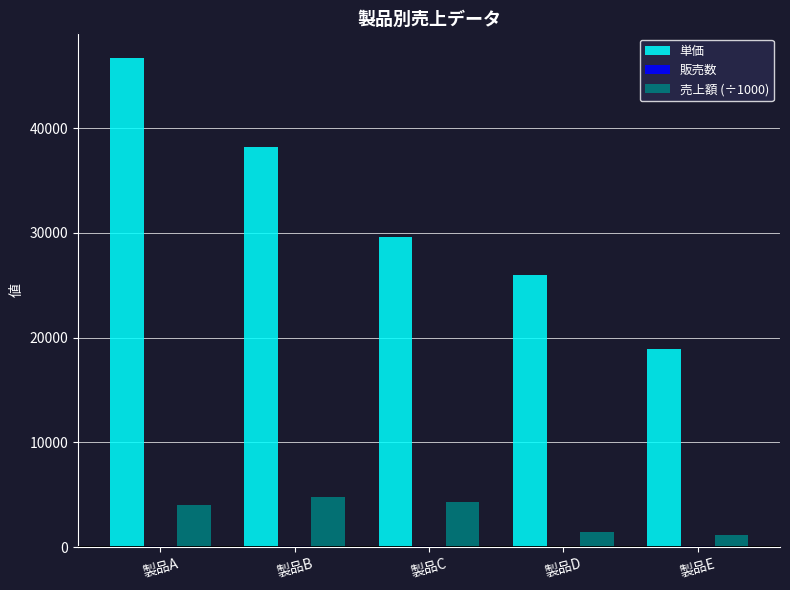

Where does the 単価 series first go above 29600?

製品A